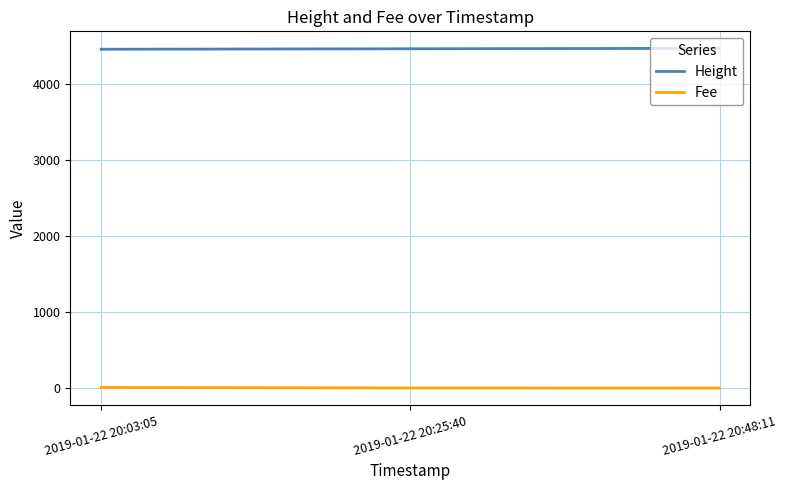

Where is Fee nearest to the value 4?

2019-01-22 20:25:40